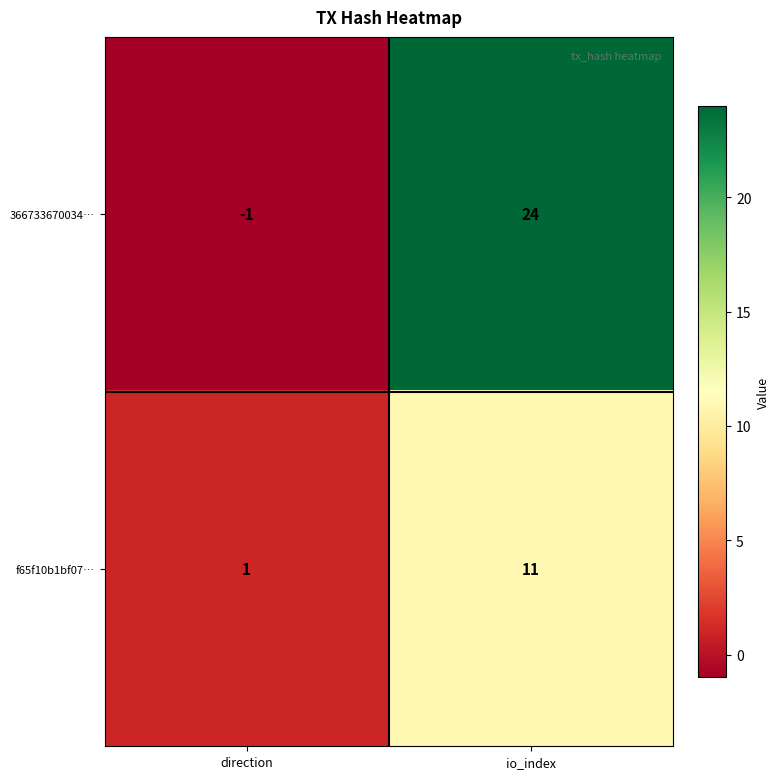

Reading right to left, extract all data points from this chart.

366733670034…: 24	-1
f65f10b1bf07…: 11	1